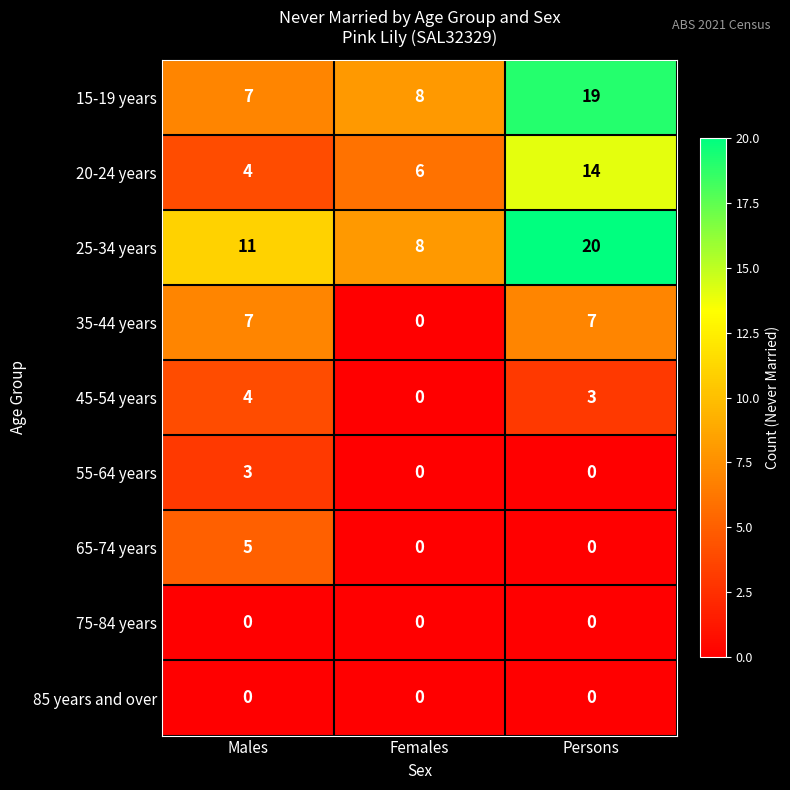

Reading left to right, transcribe all the data shown in this chart.

15-19 years: 7	8	19
20-24 years: 4	6	14
25-34 years: 11	8	20
35-44 years: 7	0	7
45-54 years: 4	0	3
55-64 years: 3	0	0
65-74 years: 5	0	0
75-84 years: 0	0	0
85 years and over: 0	0	0